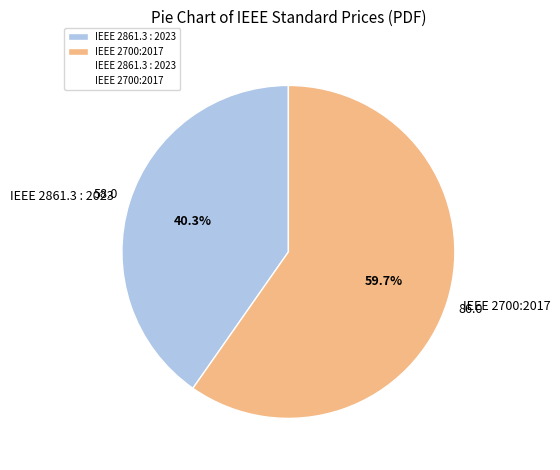

To the nearest percent, what portion does IEEE 2700:2017 represent?

60%